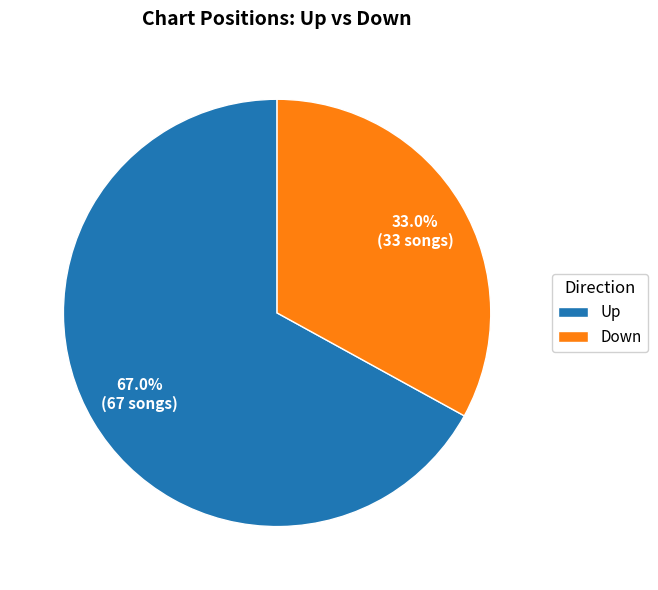

Rank the categories by value from highest to lowest.

Up, Down